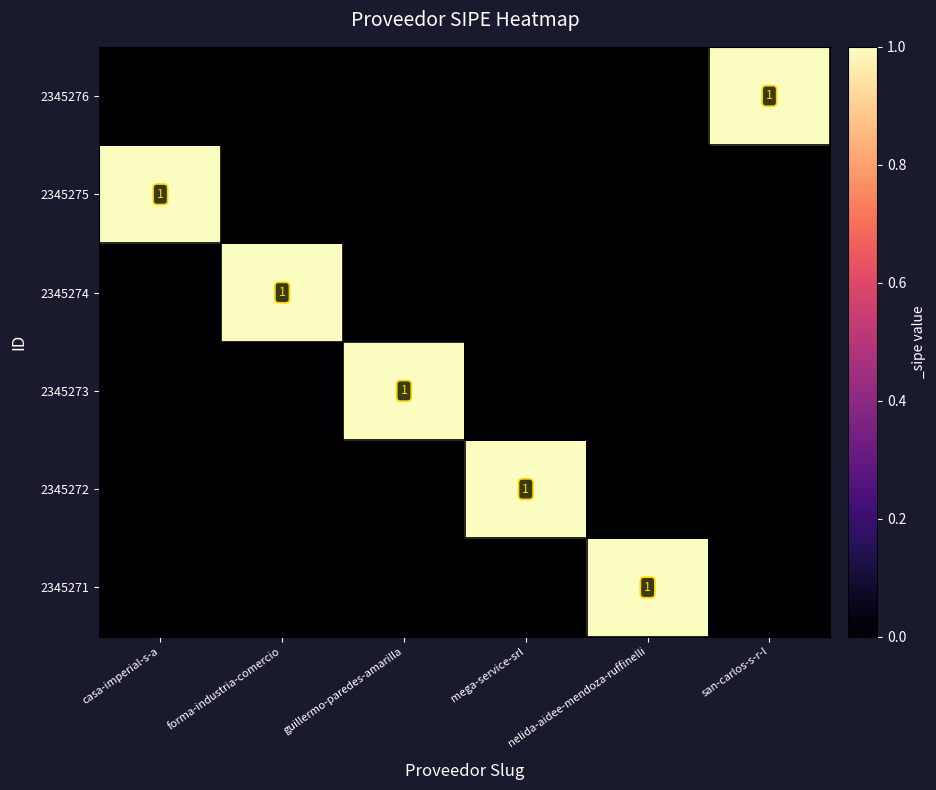

At which category does the chart reach its minimum across all series?

casa-imperial-s-a